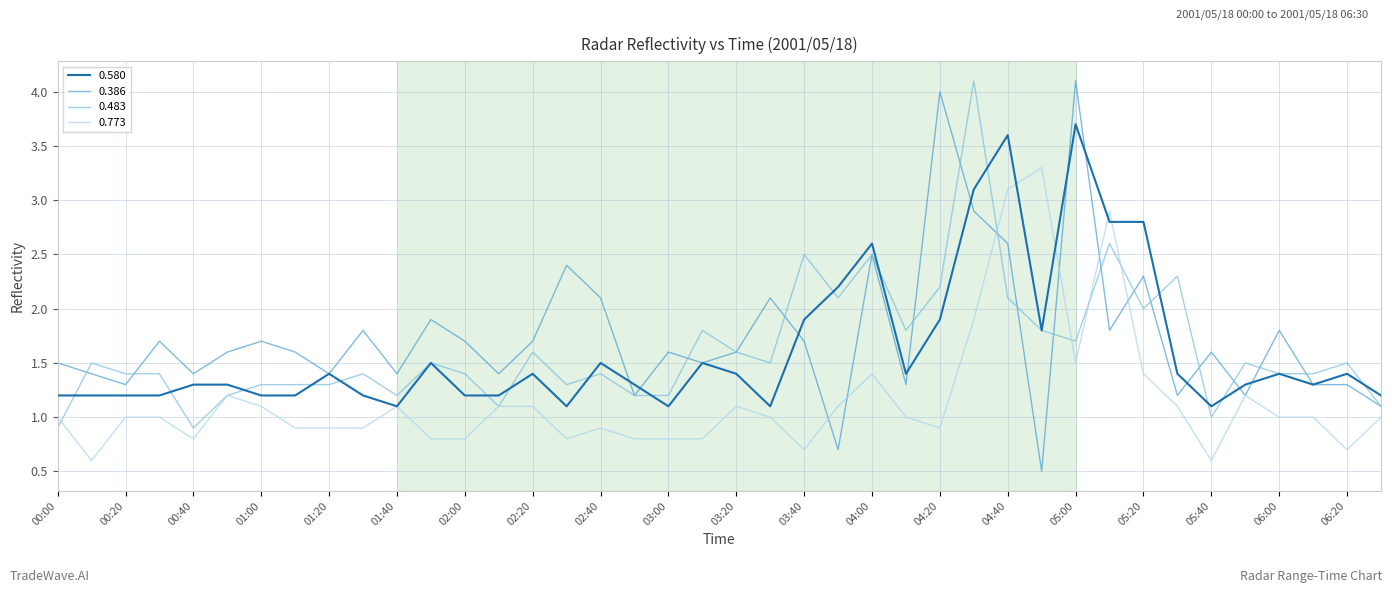

What is the smallest value displayed?

0.5